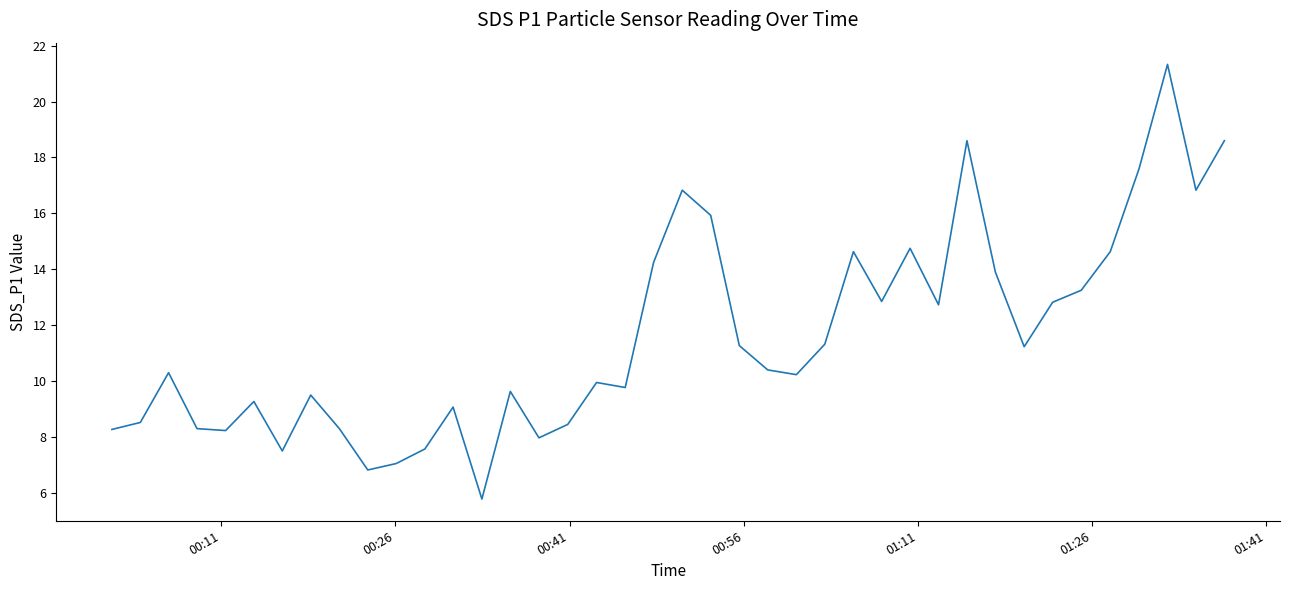

What is the minimum value shown in the chart?

5.8